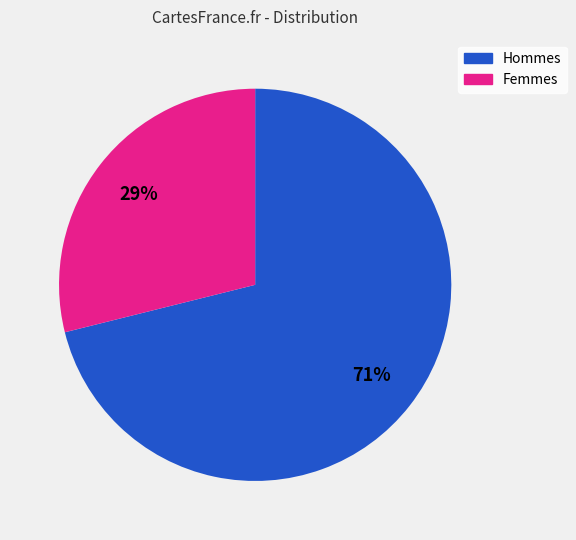

Is there a majority slice in this chart?

Yes